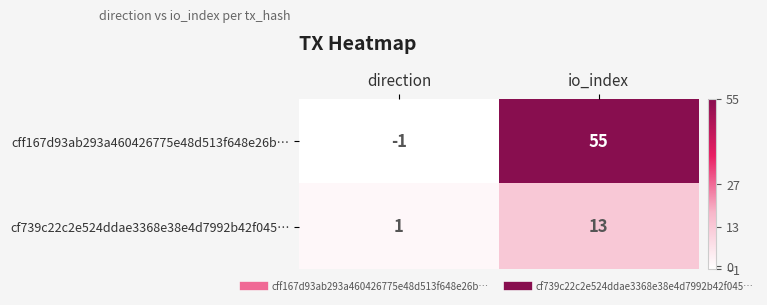

What is the difference between the highest and lowest values at io_index?

42